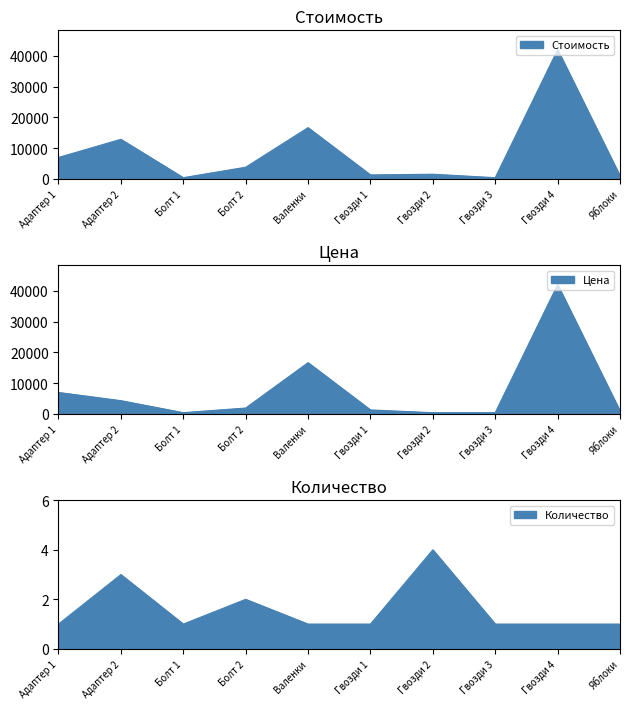

What value does the Стоимость series have at Адаптер 1?

6954.2